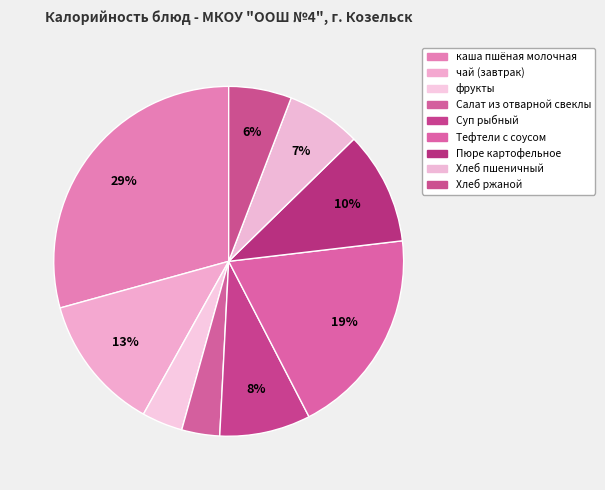

What is the change in value from каша пшёная молочная to Хлеб ржаной?

-292.6